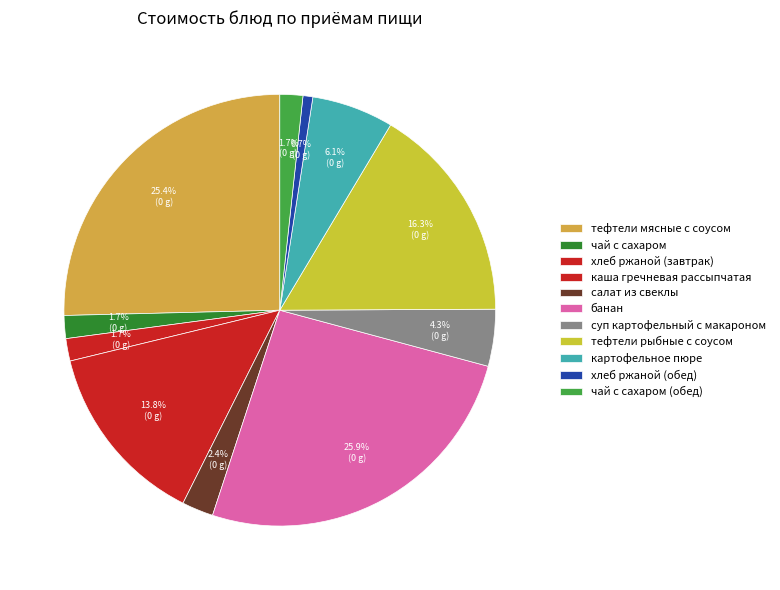

What portion of the pie excludes суп картофельный с макароном?

95.7%